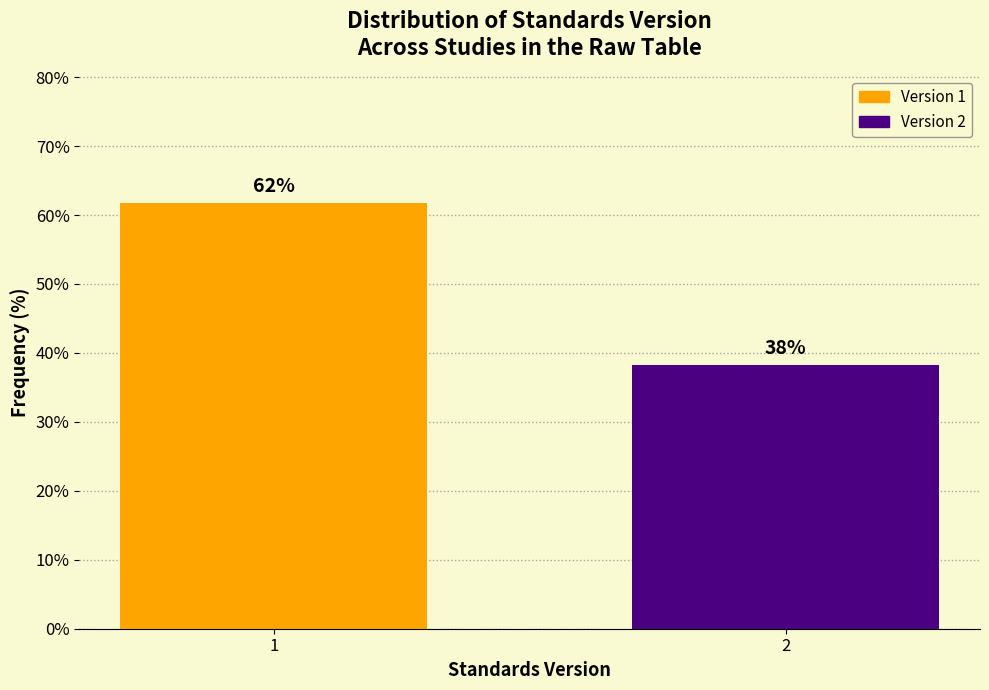

What is the approximate value at 1?

61.7